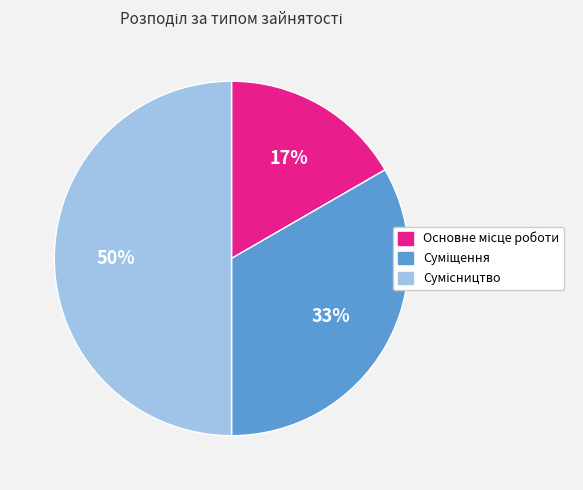

To the nearest percent, what is the difference between the largest and smallest slice percentages?

33%